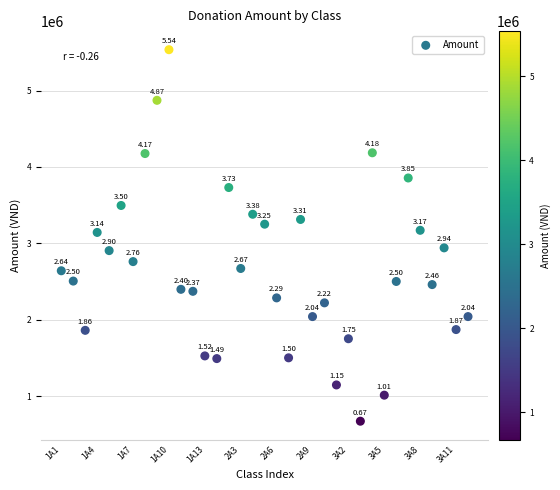

What is the range of Y values (max minus min)?

4865000